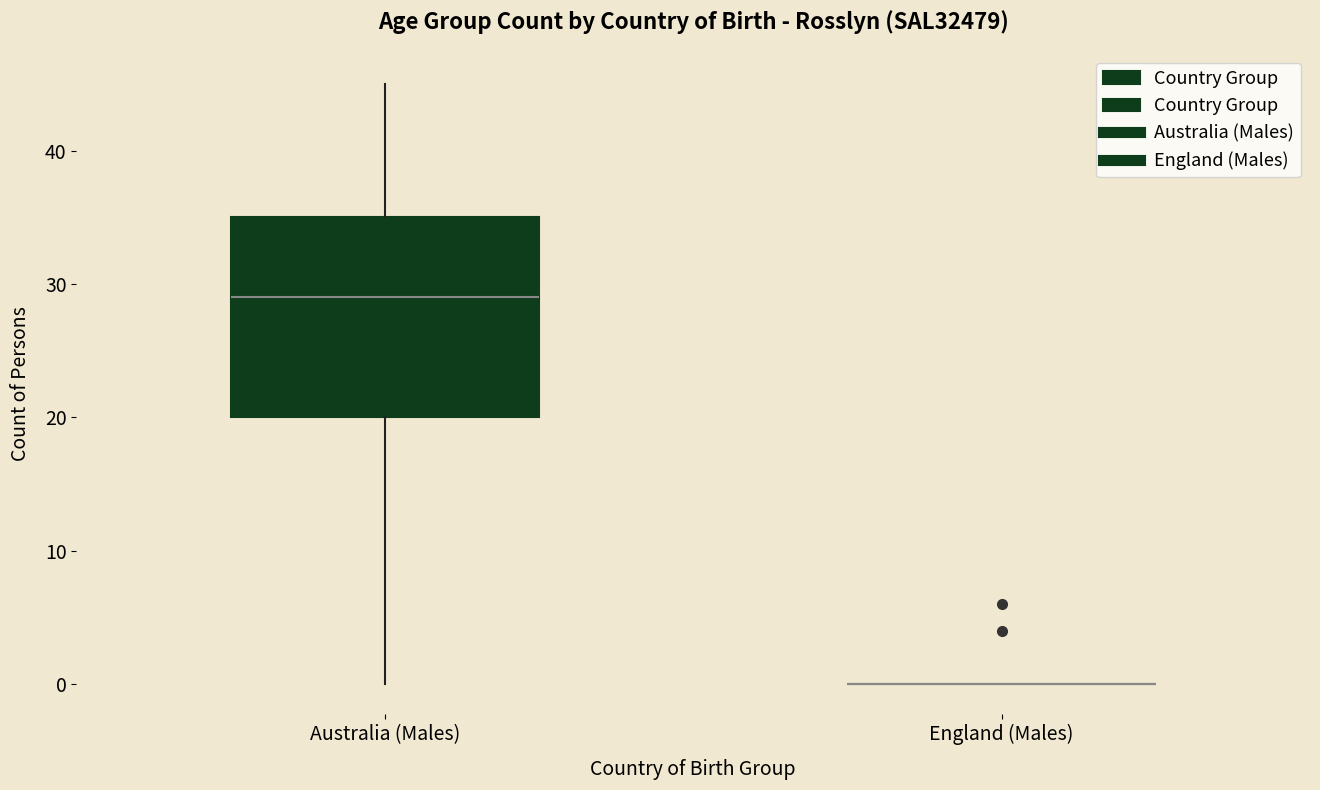

Reading left to right, read every box against the y-axis: the position of its median line, the range the box covers, and the ends of its whiskers. The values are not printed on the chart, so give them approximately, as read against the axis.

Australia (Males): median 29, box 20 to 35, whiskers 0 to 45
England (Males): box collapsed to a line at 0, whiskers 0 to 0